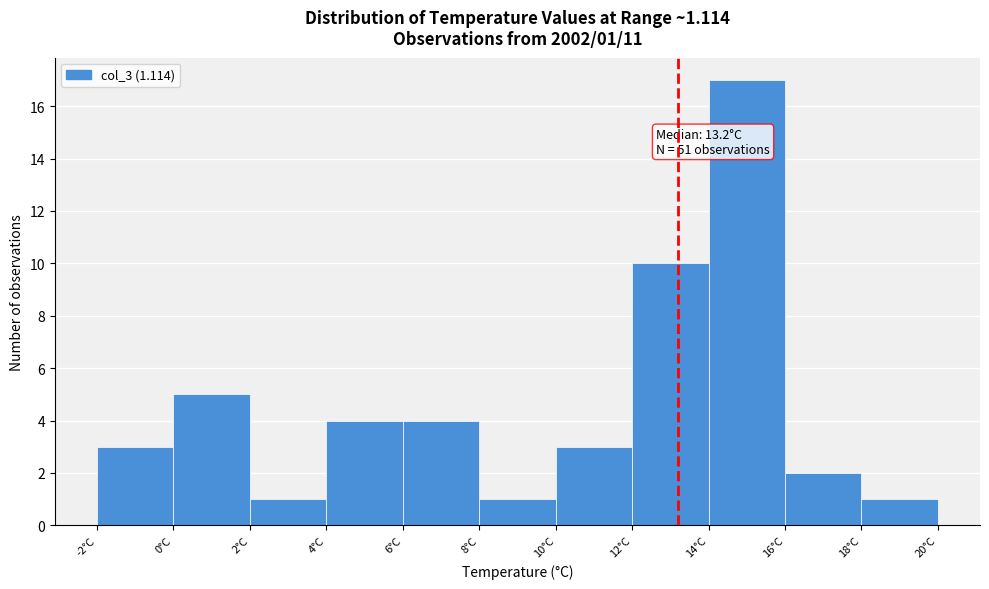

Which range on the x-axis has the tallest bar?

14 to 16